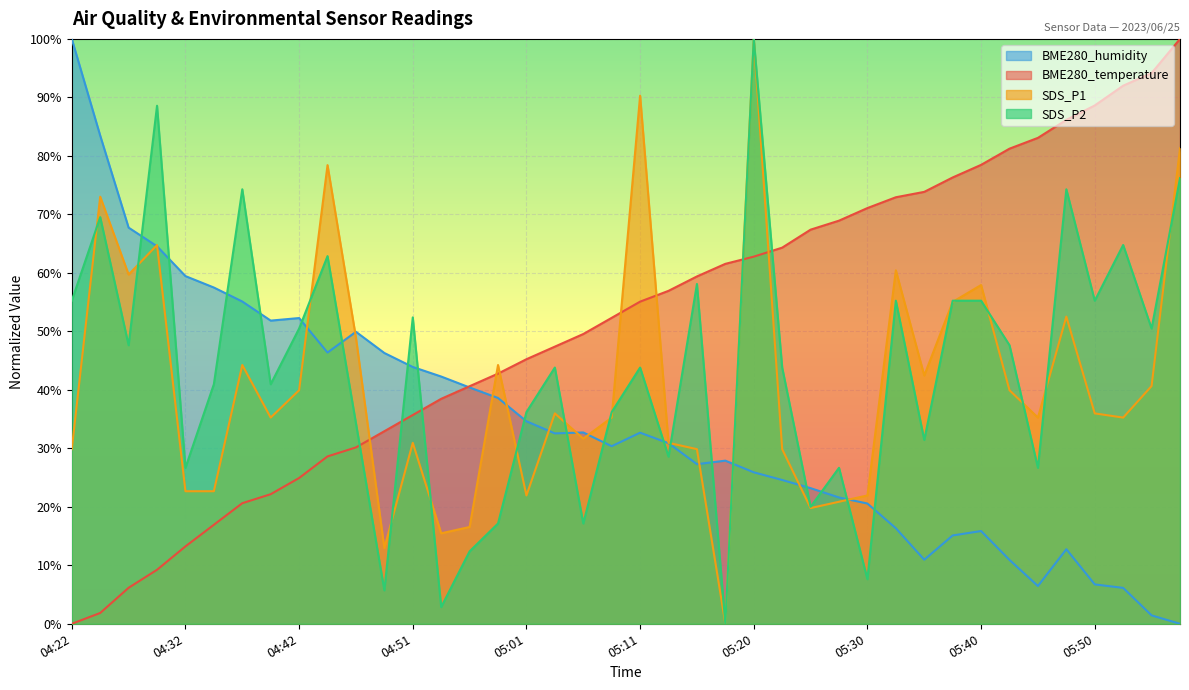

Reading left to right, list all the values displayed in this chart.

BME280_temperature: 0.0	1.8	6.2	9.2	13.2	16.9	20.6	22.2	24.9	28.6	30.2	32.9	35.7	38.5	40.6	42.8	45.2	47.4	49.5	52.3	55.1	56.9	59.4	61.5	62.8	64.3	67.4	68.9	71.1	72.9	73.8	76.3	78.5	81.2	83.1	86.2	88.6	92.0	94.2	100.0
BME280_humidity: 100.0	83.5	67.7	64.5	59.4	57.5	55.1	51.8	52.3	46.4	49.9	46.3	43.9	42.3	40.4	38.6	34.6	32.5	32.7	30.4	32.7	30.9	27.3	27.9	25.9	24.6	23.2	21.6	20.6	16.3	11.0	15.1	15.9	10.9	6.5	12.7	6.7	6.1	1.4	0.0
SDS_P1: 29.9	73.0	59.7	64.7	22.7	22.7	44.2	35.3	39.9	78.4	48.9	12.9	30.9	15.5	16.5	44.2	21.9	36.0	31.7	35.3	90.3	30.9	29.9	0.0	100.0	29.9	19.8	20.9	21.9	60.4	42.4	55.0	57.9	39.9	35.3	52.5	36.0	35.3	40.6	81.3
SDS_P2: 55.2	69.5	47.6	88.6	26.7	41.0	74.3	41.0	50.5	62.9	34.3	5.7	52.4	2.9	12.4	17.1	36.2	43.8	17.1	36.2	43.8	28.6	58.1	0.0	100.0	43.8	20.0	26.7	7.6	55.2	31.4	55.2	55.2	47.6	26.7	74.3	55.2	64.8	50.5	76.2